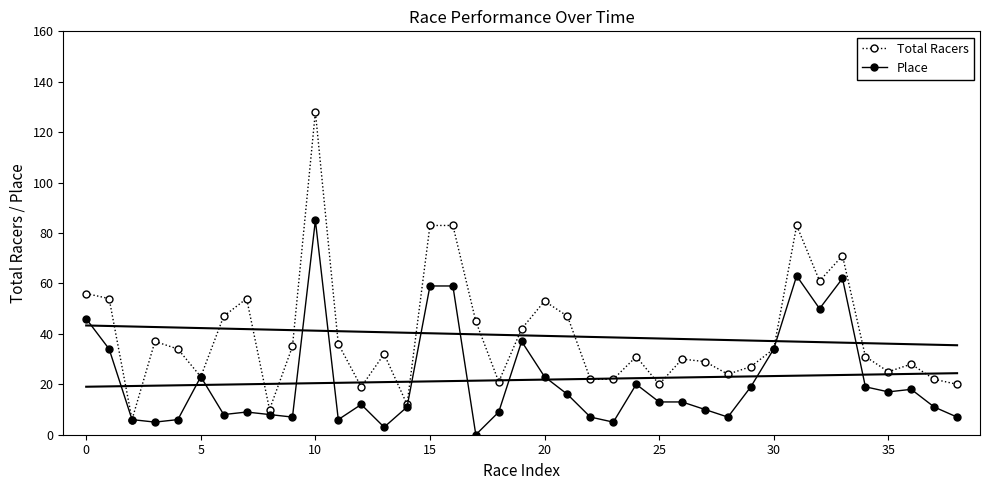

How many lines are shown in the chart?

2